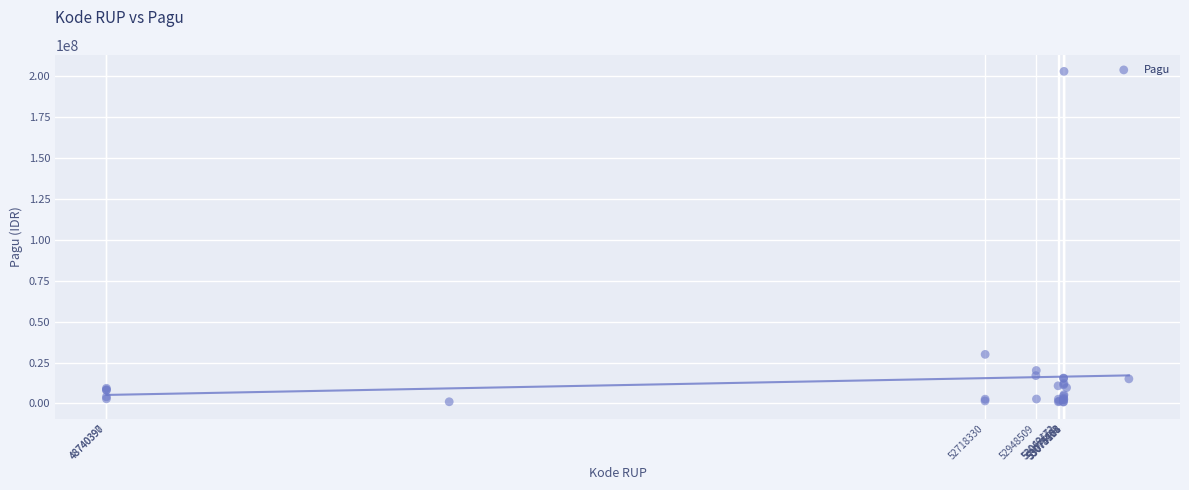

What Y value in the scatter plot is closest to 101912800?

29971800